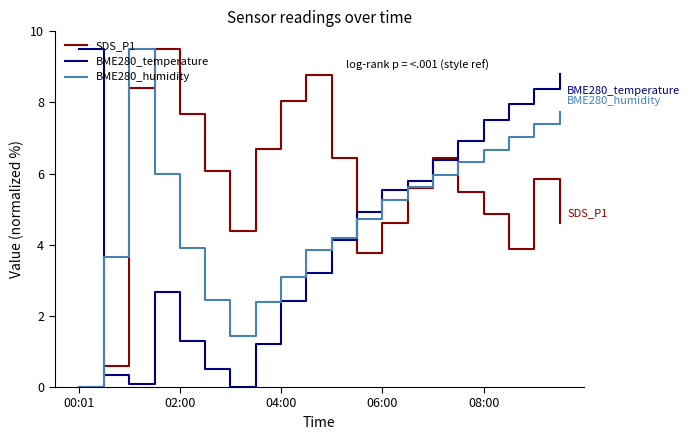

What is the highest value of the SDS_P1 series?

9.5